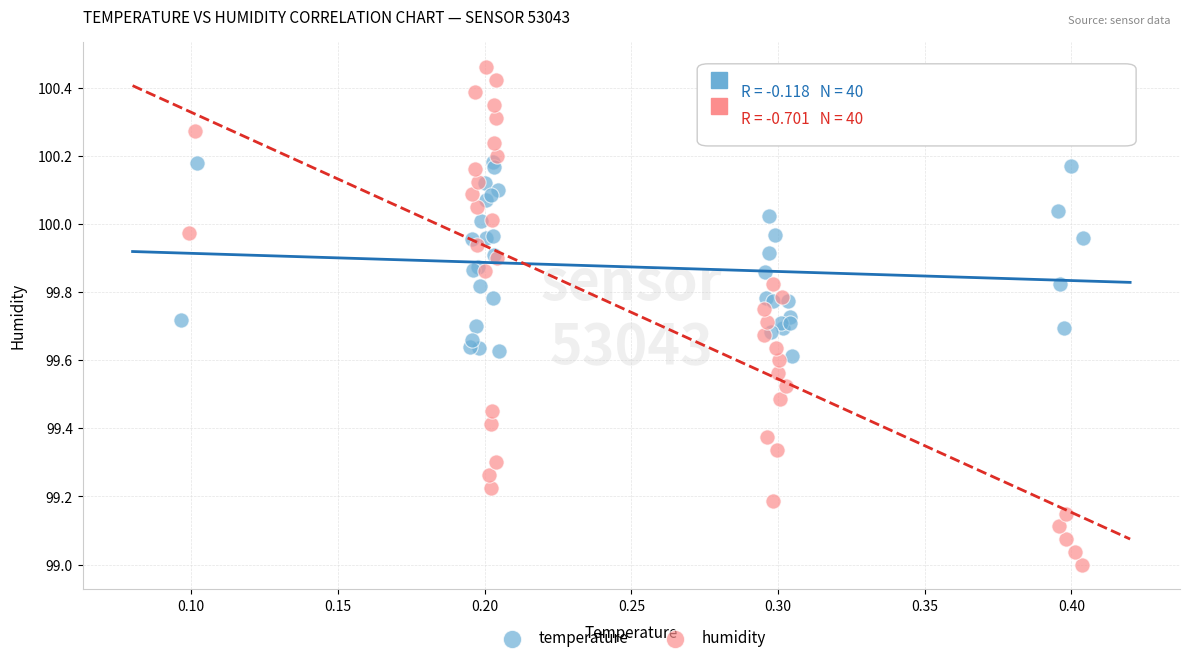

Which series reaches the maximum Y coordinate?

humidity